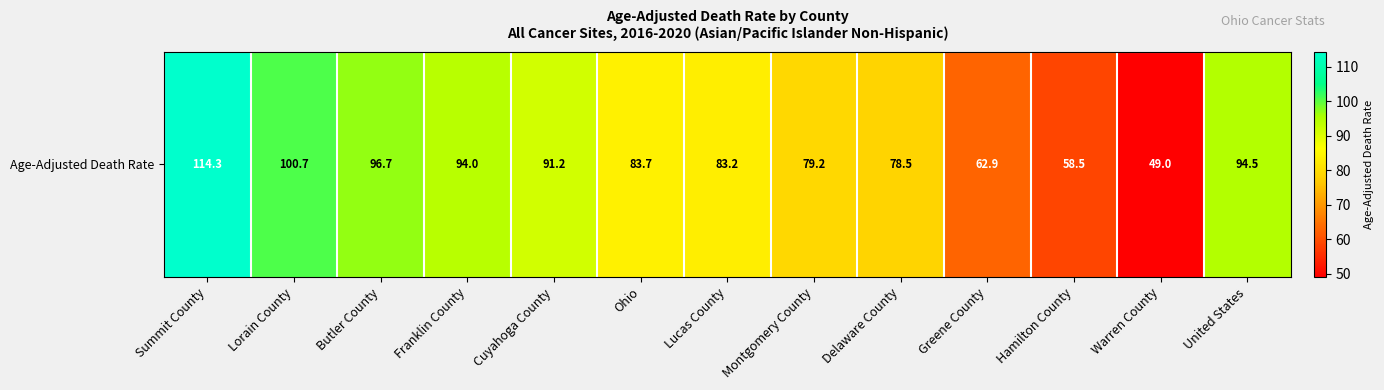

Reading left to right, what are all the values shown in this chart?

Summit County=114.3	Lorain County=100.7	Butler County=96.7	Franklin County=94.0	Cuyahoga County=91.2	Ohio=83.7	Lucas County=83.2	Montgomery County=79.2	Delaware County=78.5	Greene County=62.9	Hamilton County=58.5	Warren County=49.0	United States=94.5